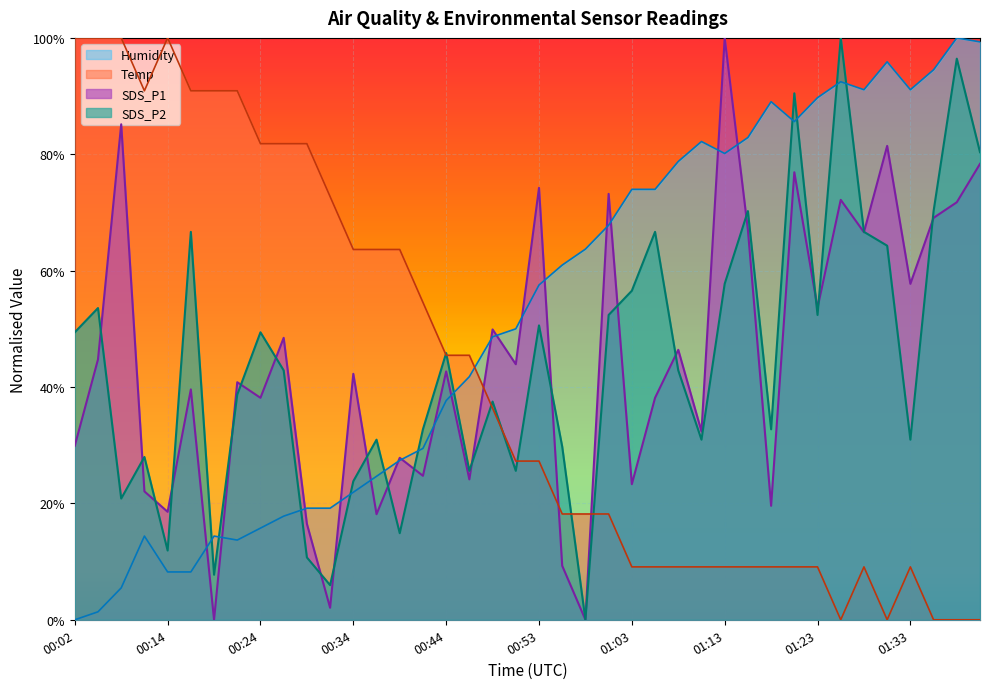

What is the total value across all series at 01:30?

2.4